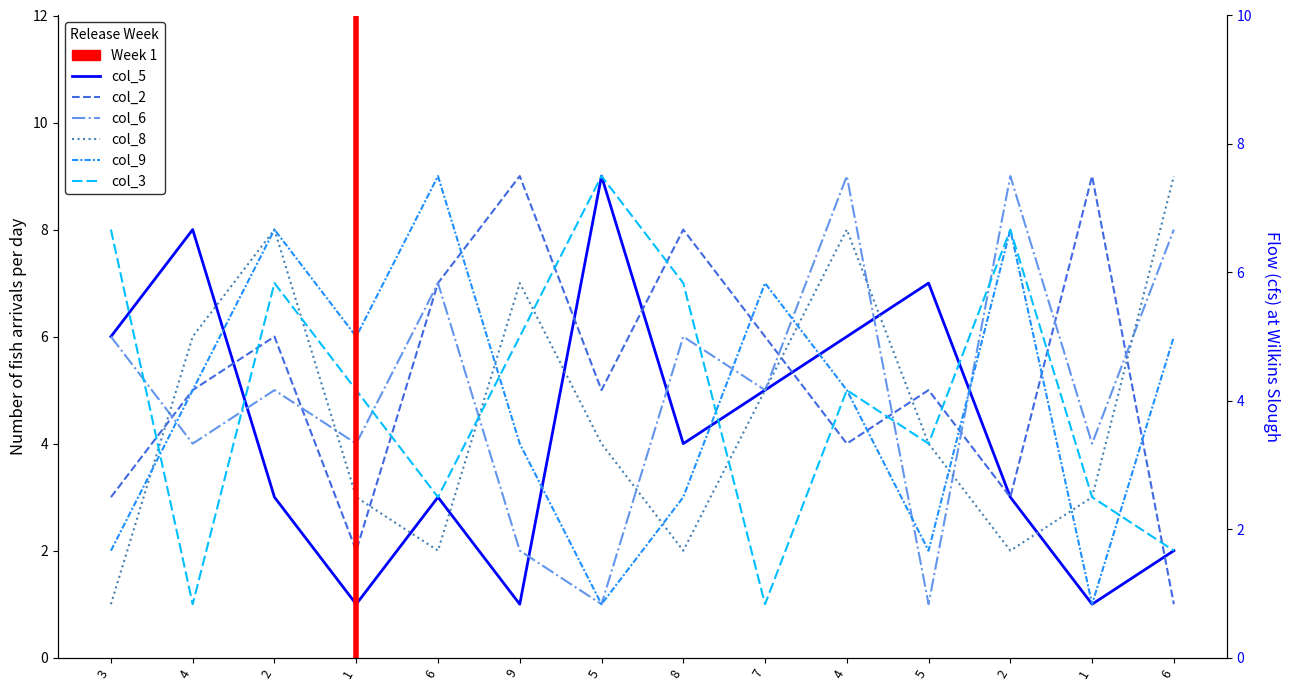

How many interior local peaks does the col_8 series have?

3